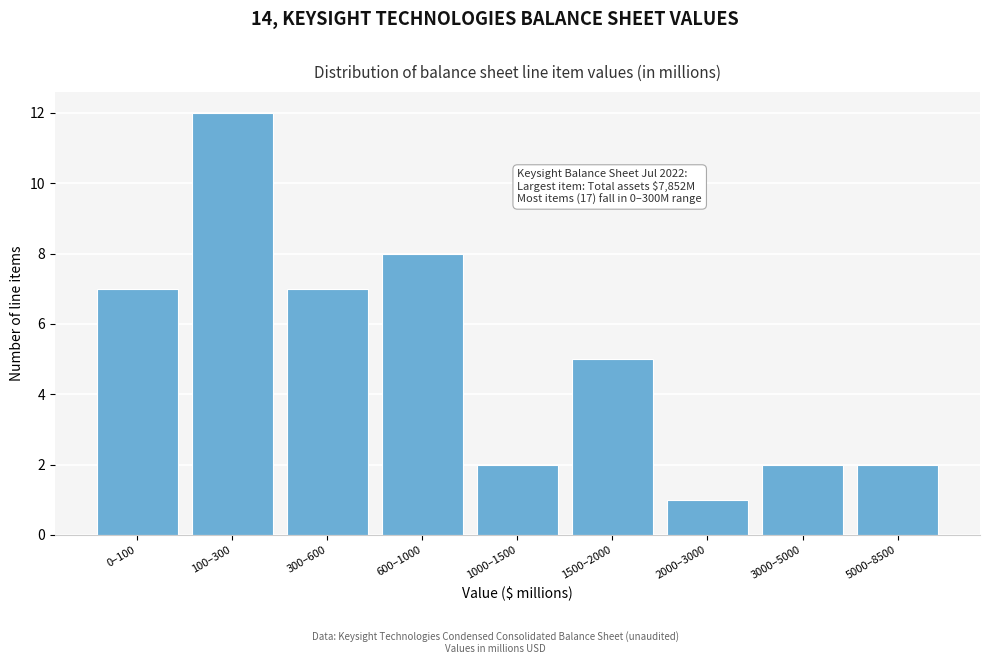

Reading left to right, transcribe all the data shown in this chart.

0–100=7	100–300=12	300–600=7	600–1000=8	1000–1500=2	1500–2000=5	2000–3000=1	3000–5000=2	5000–8500=2